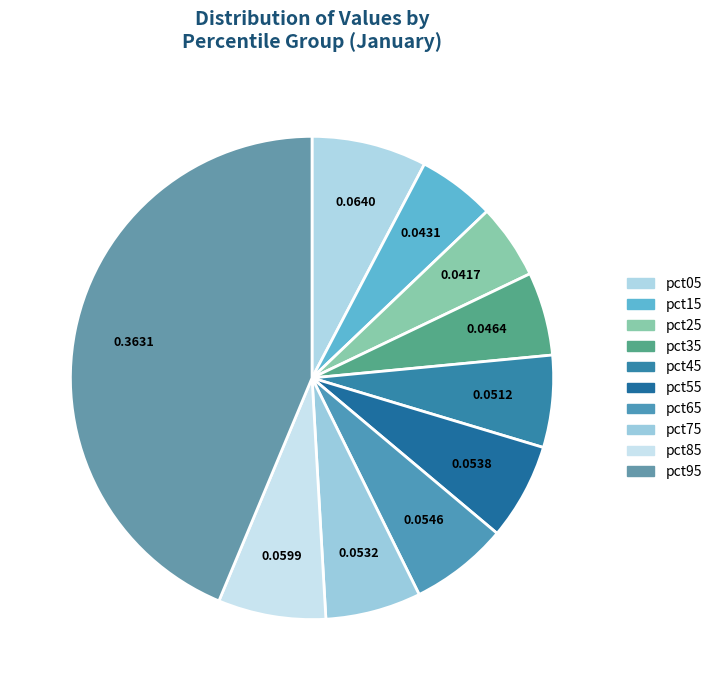

Rank the categories by value from lowest to highest.

pct25, pct15, pct35, pct45, pct75, pct55, pct65, pct85, pct05, pct95